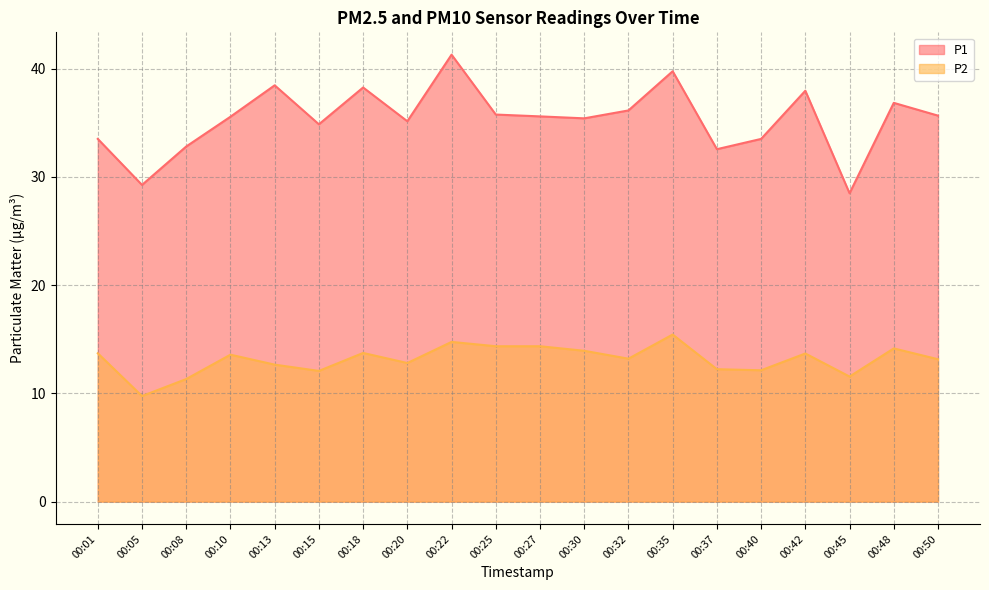

What is the total value across all series at 00:27?

49.9